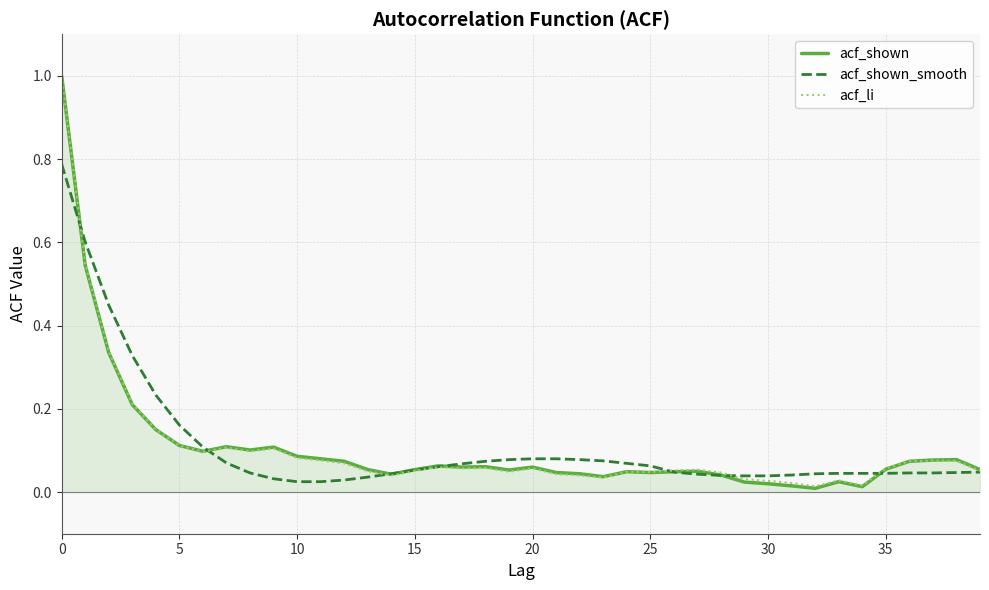

What is the sum of all acf_li values?

4.3